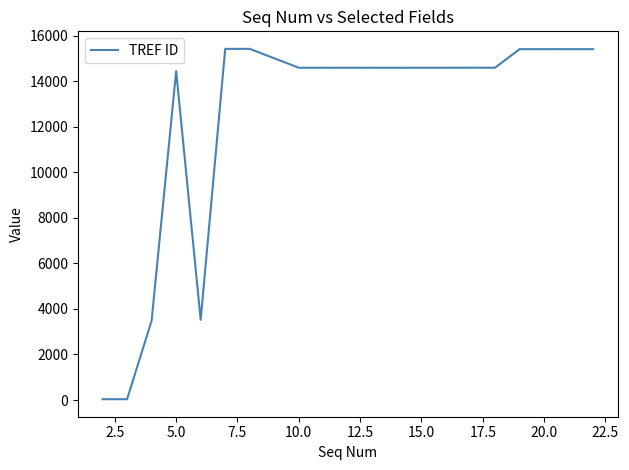

What is the smallest value displayed?

35